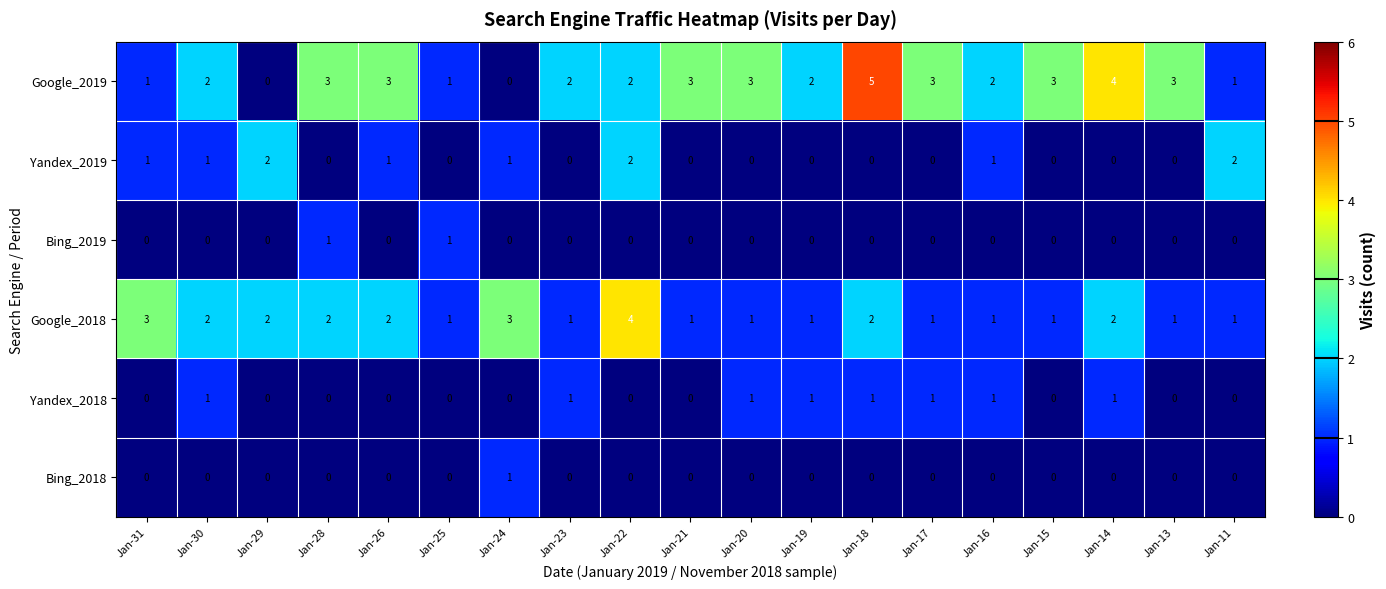

What is the difference between the maximum and minimum values in the Google_2018 series?

3